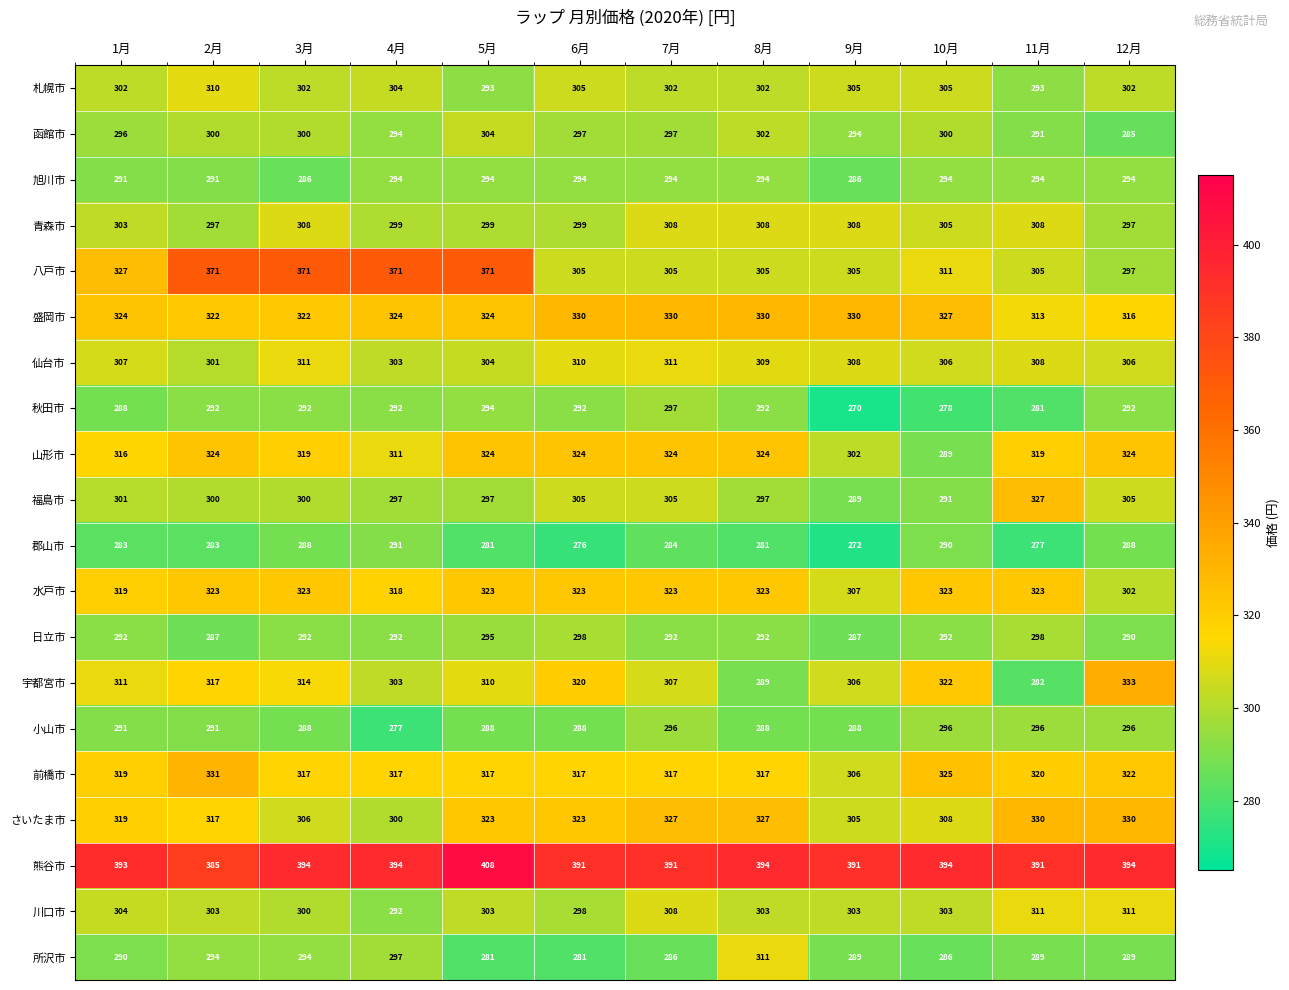

What is the maximum value shown in the chart?

408